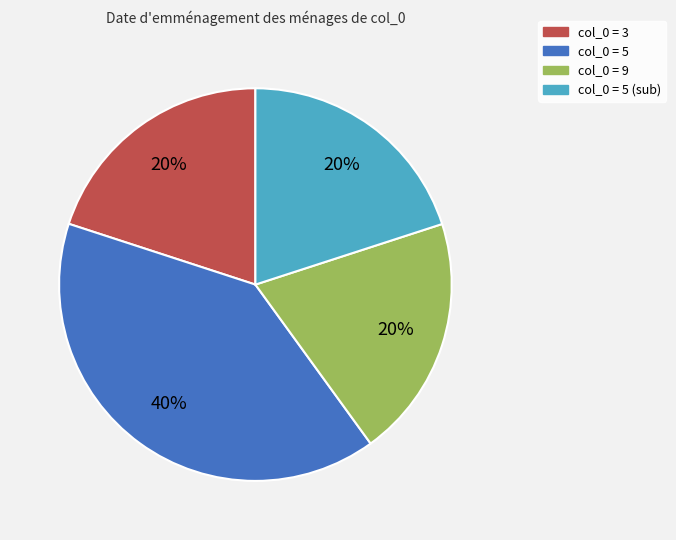

To the nearest percent, what is the average slice percentage?

25%